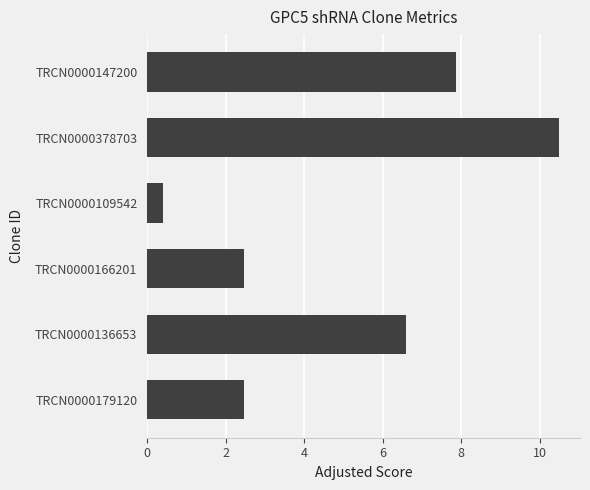

The value at TRCN0000109542 is 0.4. True or false?

True